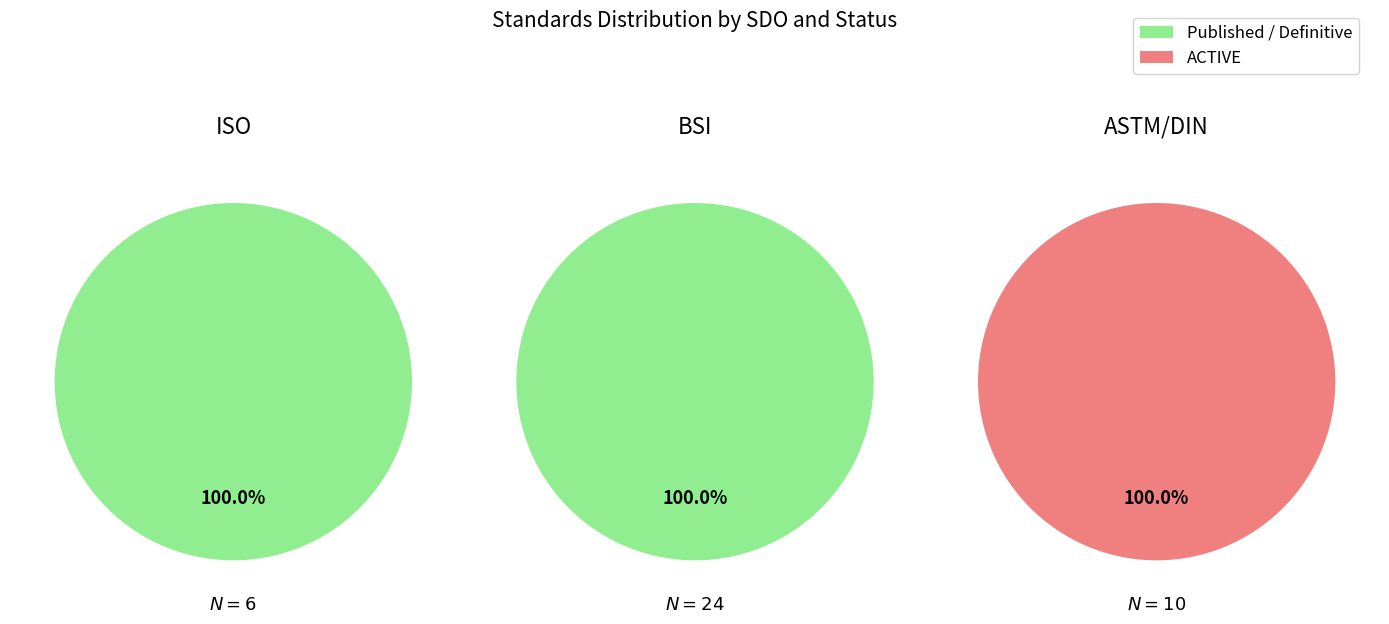

Is there a majority slice in this chart?

Yes